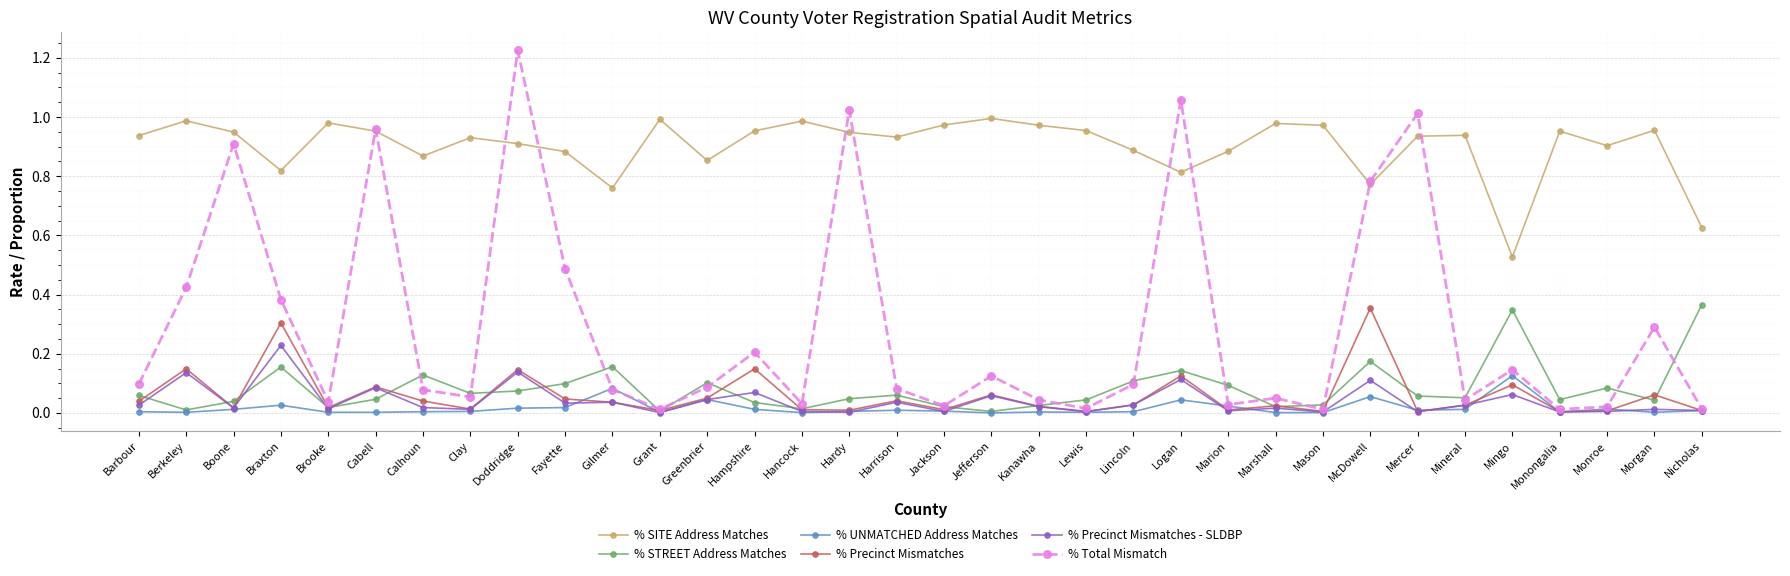

What is the label of the 29th point from the left?

Mineral